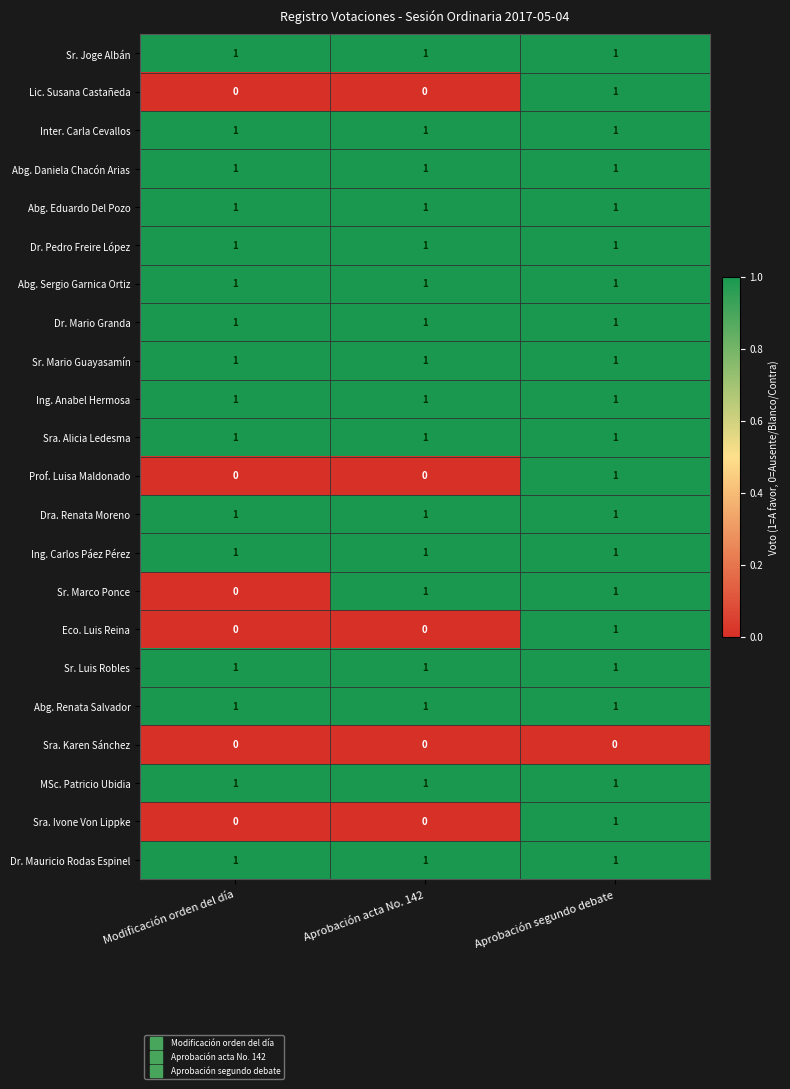

At which category is the sum across all series the highest?

Aprobación segundo debate